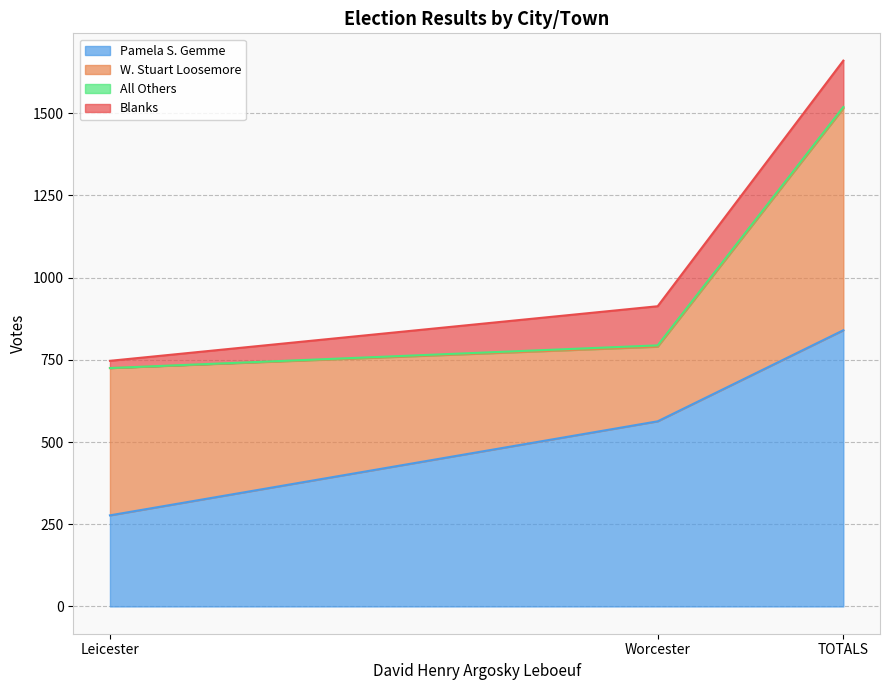

How many lines are shown in the chart?

4